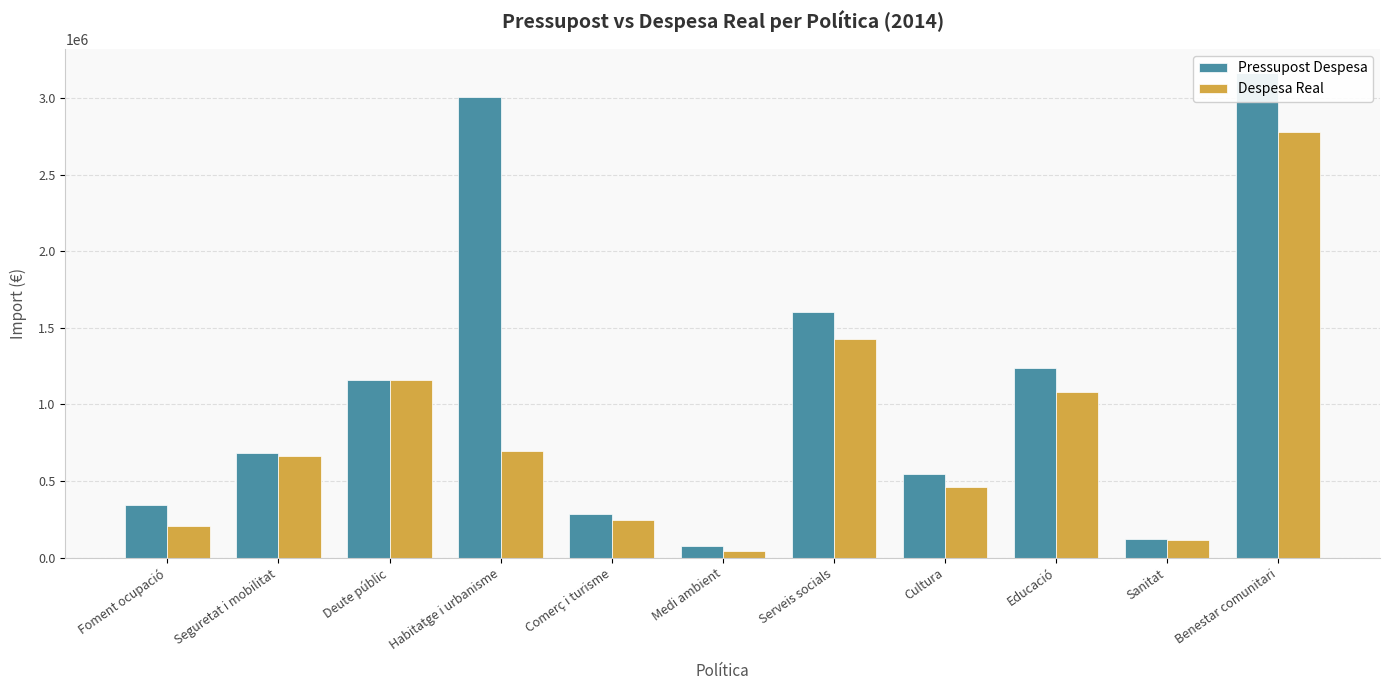

At which category does the chart reach its peak across all series?

Benestar comunitari